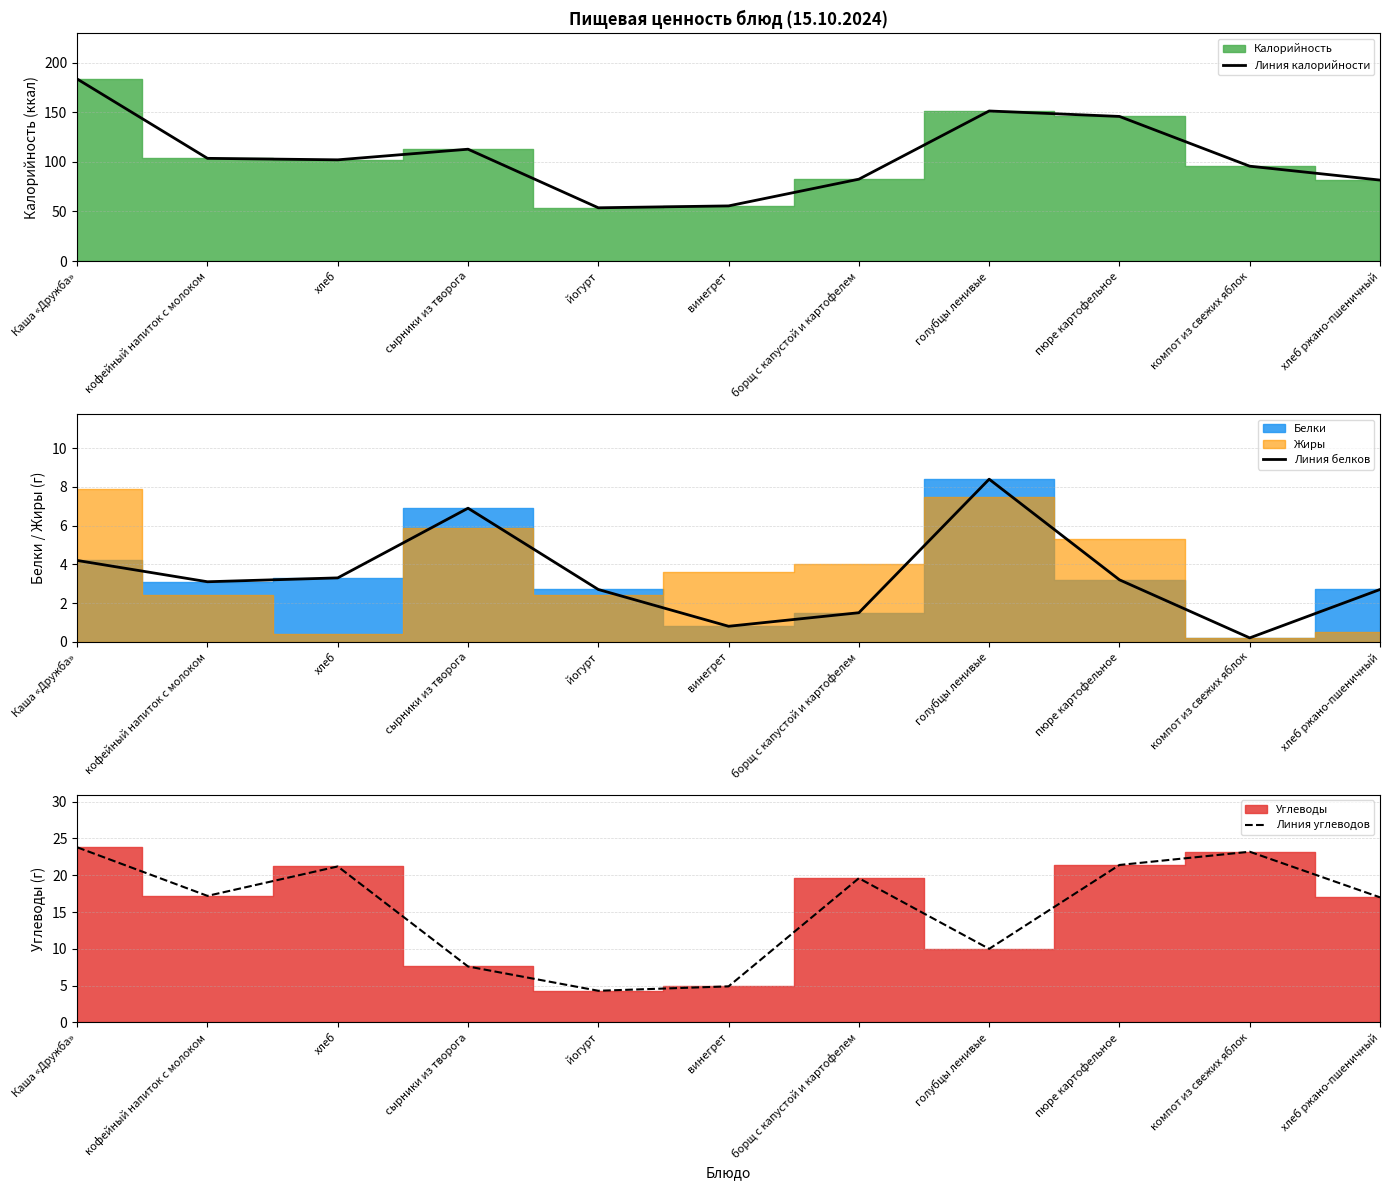

The value of Линия калорийности at голубцы ленивые is 89.0. True or false?

False